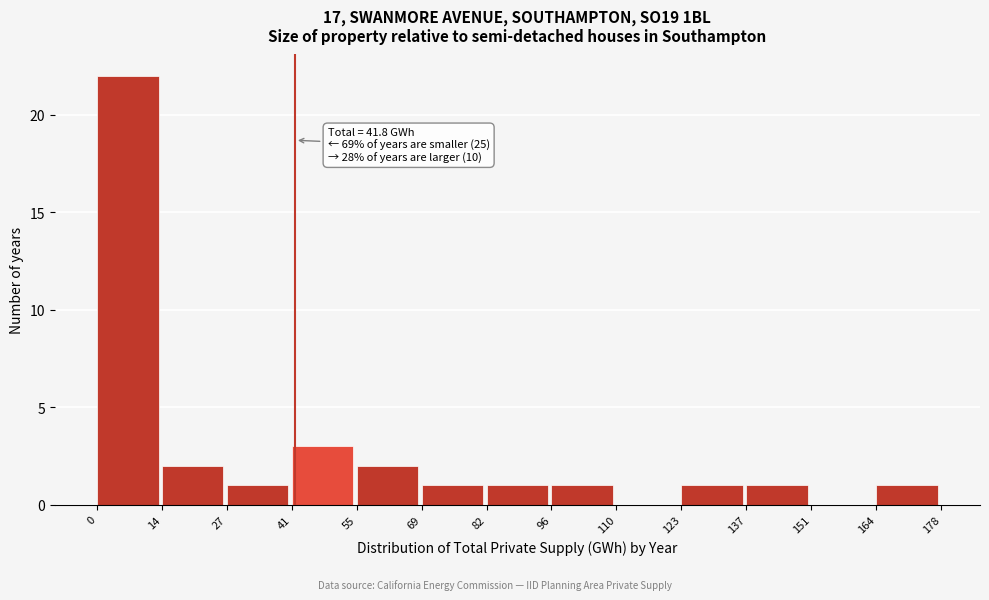

Over which range of the x-axis is the bar tallest?

0 to 14